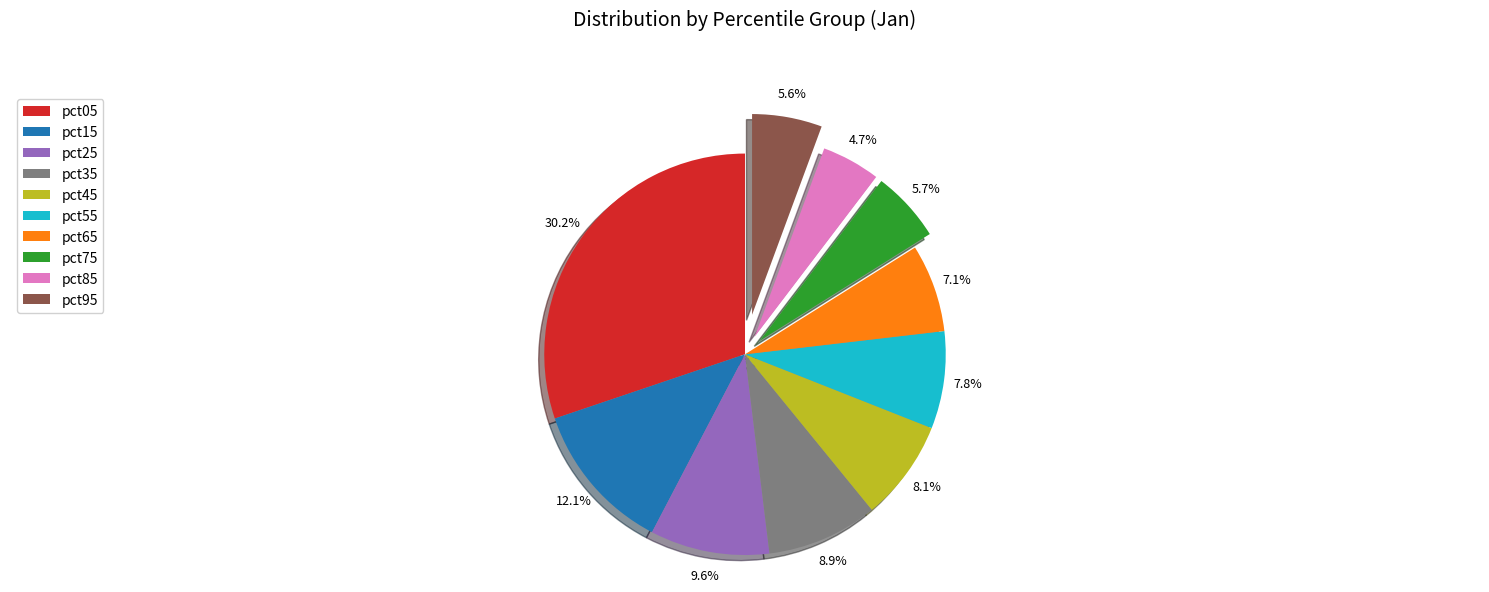

What portion of the pie excludes pct35?

91.1%